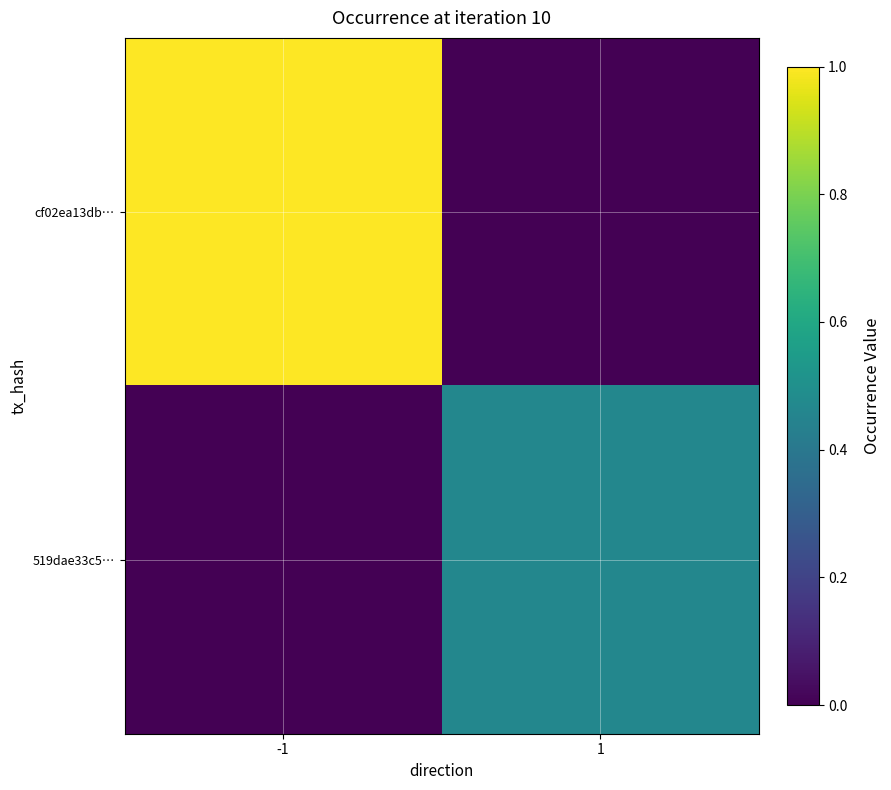

Between 1 and -1, which is larger?

-1